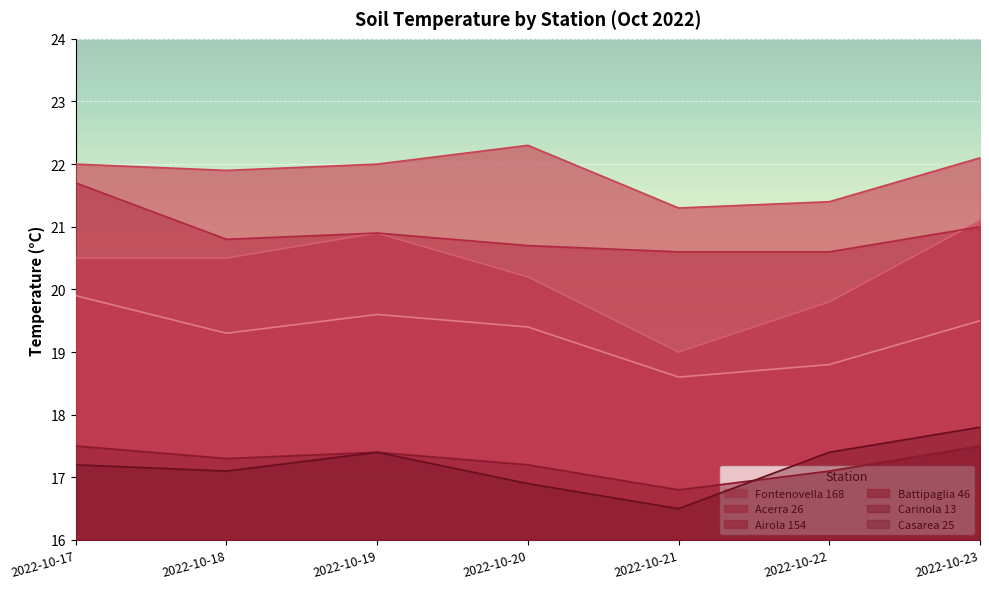

At which category is the sum across all series the highest?

2022-10-23